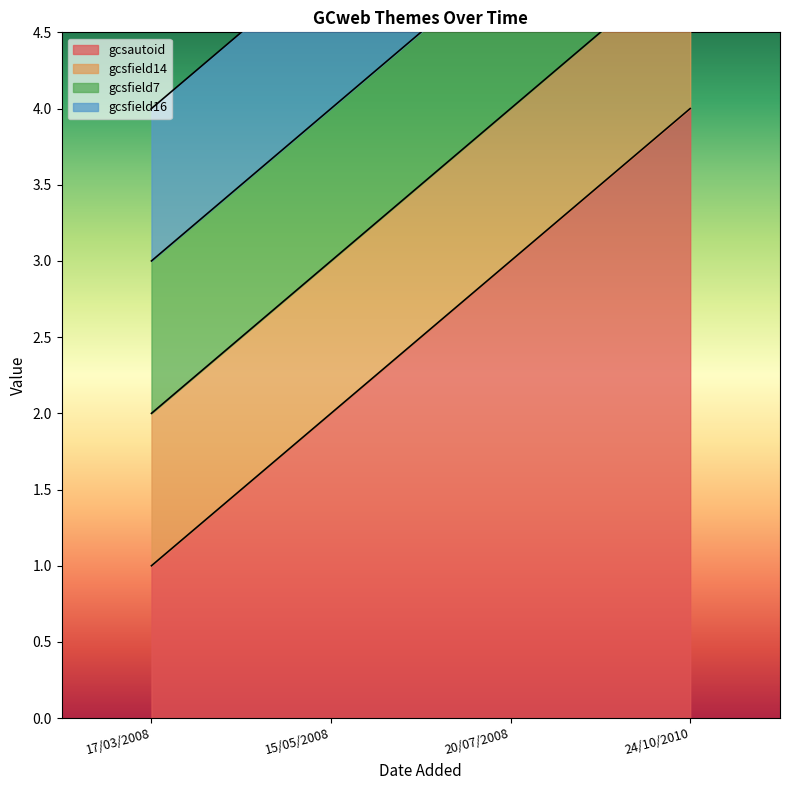

What is the value of the gcsfield16 point at the 3rd from the left?

1